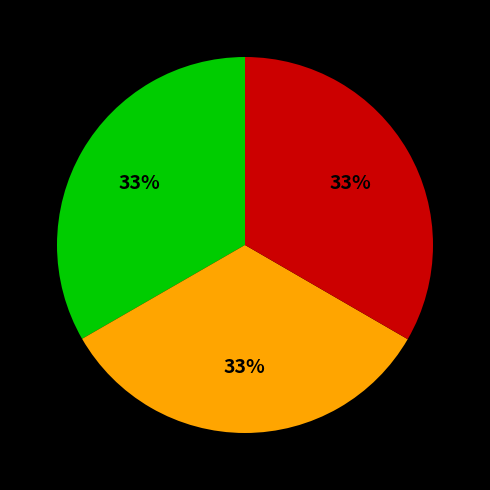

Is there any slice that represents more than half of the pie?

No